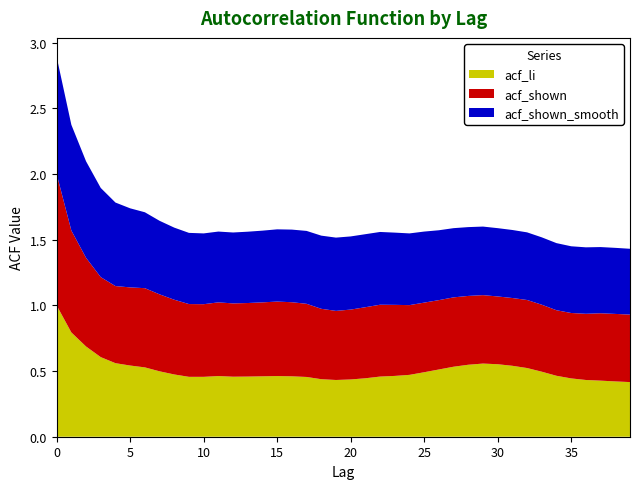

Reading left to right, extract all data points from this chart.

acf_li: 0=1.0	1=0.8	2=0.7	3=0.6	4=0.6	5=0.5	6=0.5	7=0.5	8=0.5	9=0.5	10=0.5	11=0.5	12=0.5	13=0.5	14=0.5	15=0.5	16=0.5	17=0.5	18=0.4	19=0.4	20=0.4	21=0.4	22=0.5	23=0.5	24=0.5	25=0.5	26=0.5	27=0.5	28=0.5	29=0.6	30=0.6	31=0.5	32=0.5	33=0.5	34=0.5	35=0.4	36=0.4	37=0.4	38=0.4	39=0.4
acf_shown: 0=1.0	1=0.8	2=0.7	3=0.6	4=0.6	5=0.6	6=0.6	7=0.6	8=0.6	9=0.6	10=0.6	11=0.6	12=0.6	13=0.6	14=0.6	15=0.6	16=0.6	17=0.6	18=0.5	19=0.5	20=0.5	21=0.5	22=0.5	23=0.5	24=0.5	25=0.5	26=0.5	27=0.5	28=0.5	29=0.5	30=0.5	31=0.5	32=0.5	33=0.5	34=0.5	35=0.5	36=0.5	37=0.5	38=0.5	39=0.5
acf_shown_smooth: 0=0.9	1=0.8	2=0.7	3=0.7	4=0.6	5=0.6	6=0.6	7=0.6	8=0.5	9=0.5	10=0.5	11=0.5	12=0.5	13=0.5	14=0.5	15=0.6	16=0.6	17=0.6	18=0.6	19=0.6	20=0.6	21=0.6	22=0.6	23=0.6	24=0.5	25=0.5	26=0.5	27=0.5	28=0.5	29=0.5	30=0.5	31=0.5	32=0.5	33=0.5	34=0.5	35=0.5	36=0.5	37=0.5	38=0.5	39=0.5